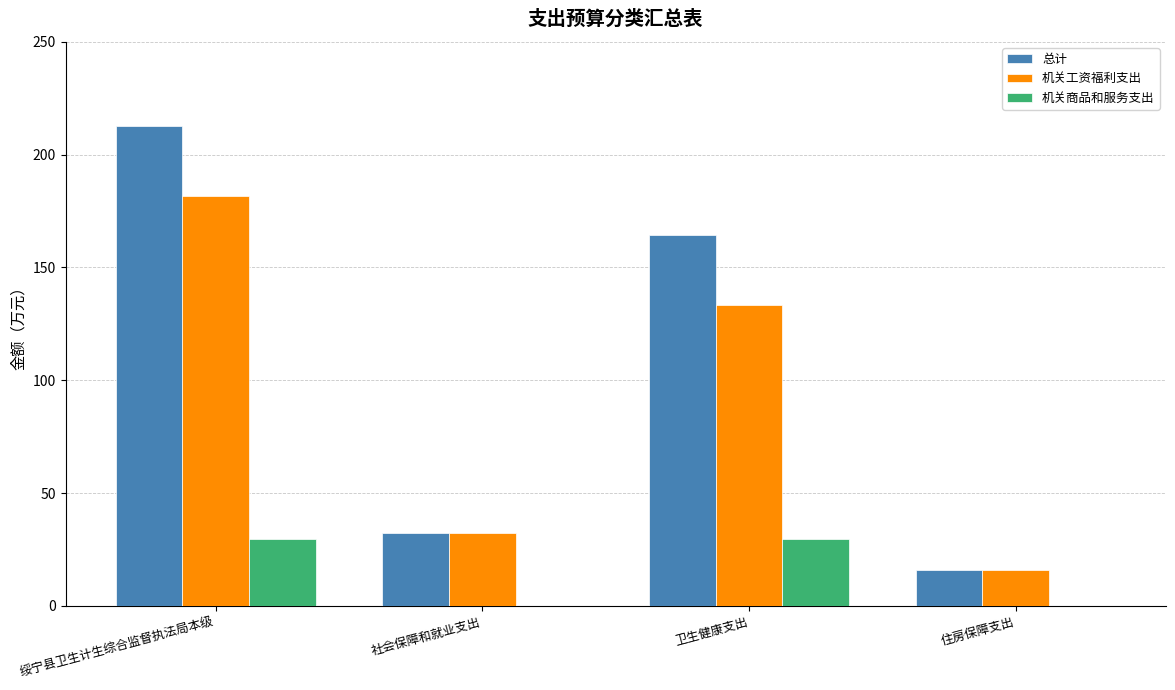

What is the sum of all 机关商品和服务支出 values?

59.1